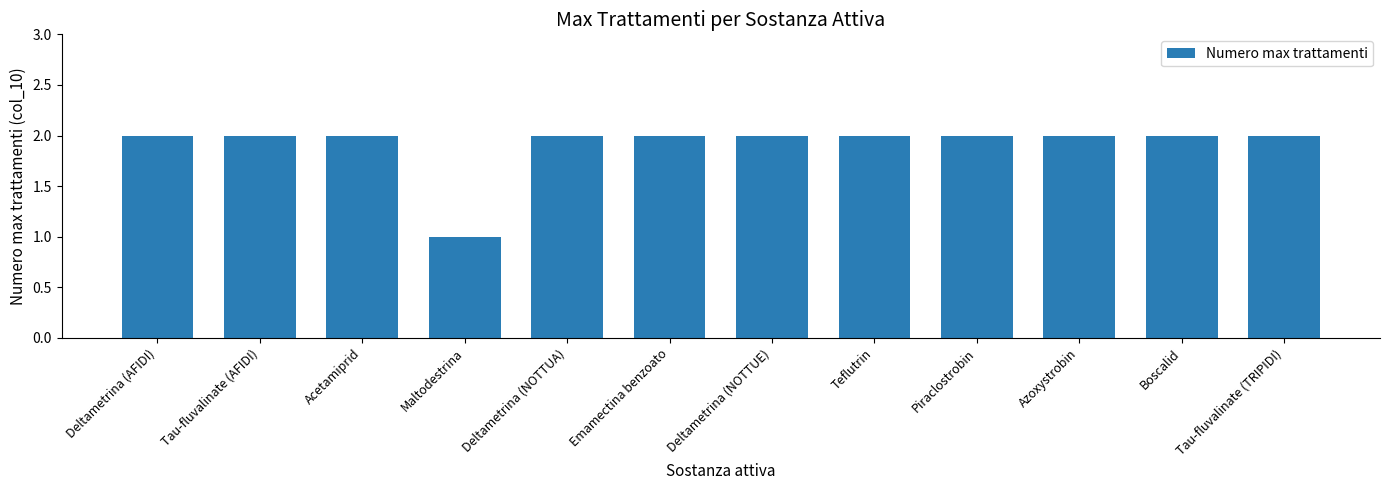

What is the label of the 11th bar from the left?

Boscalid